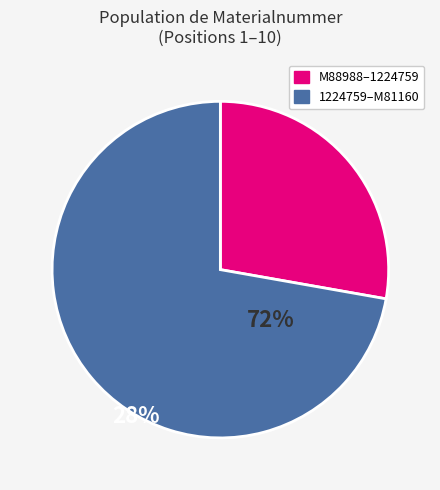

Is the sum of 1224759–M81160 and M88988–1224759 greater than half?

Yes